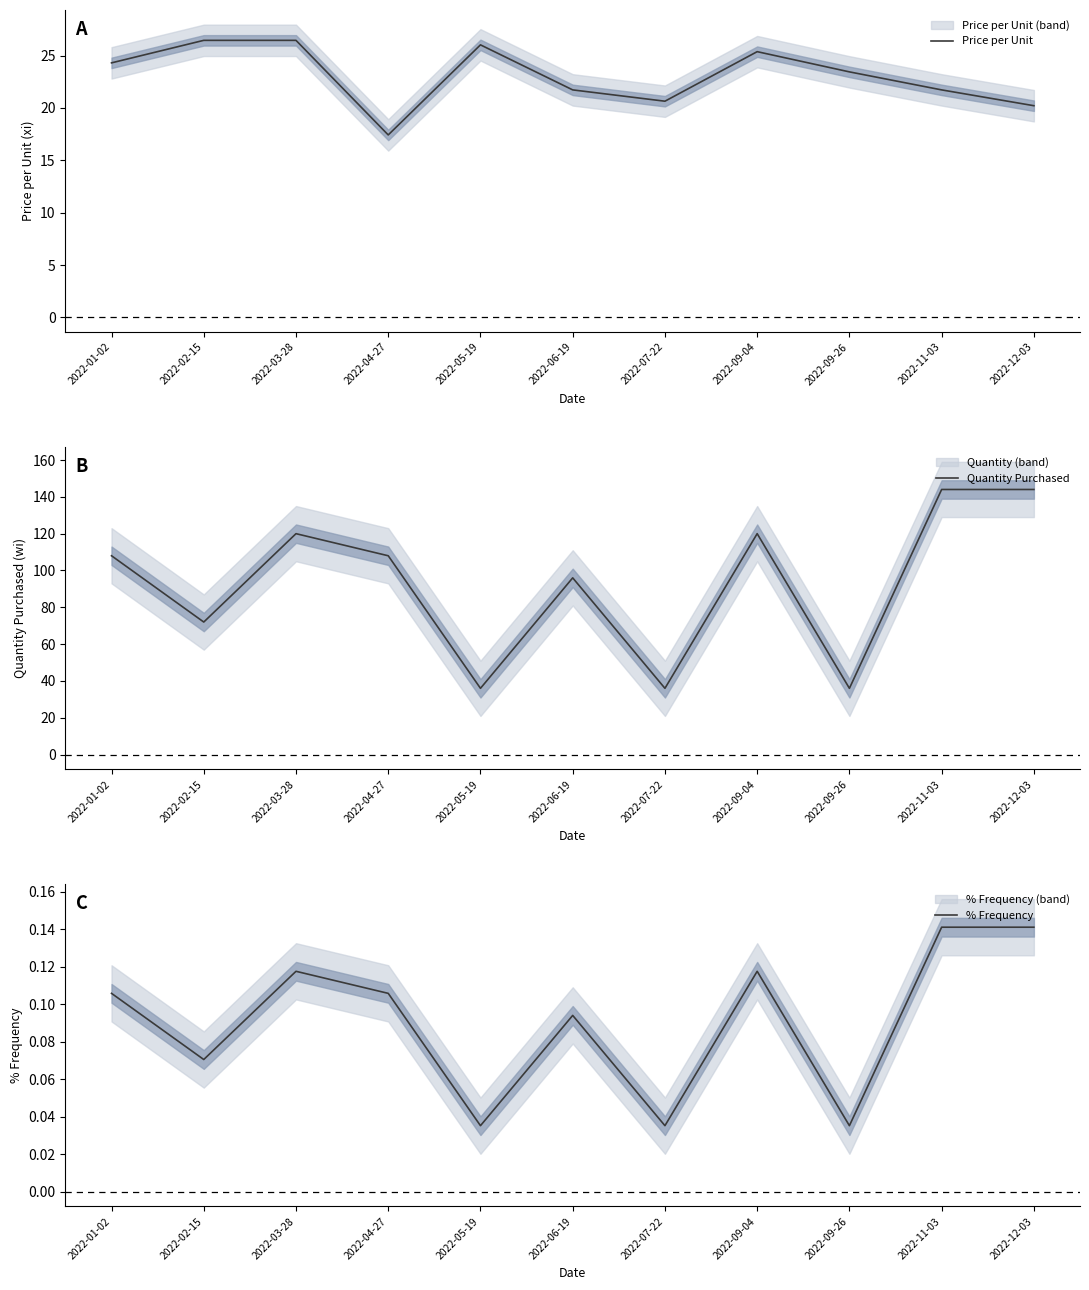

At which category is the sum across all series the highest?

2022-11-03